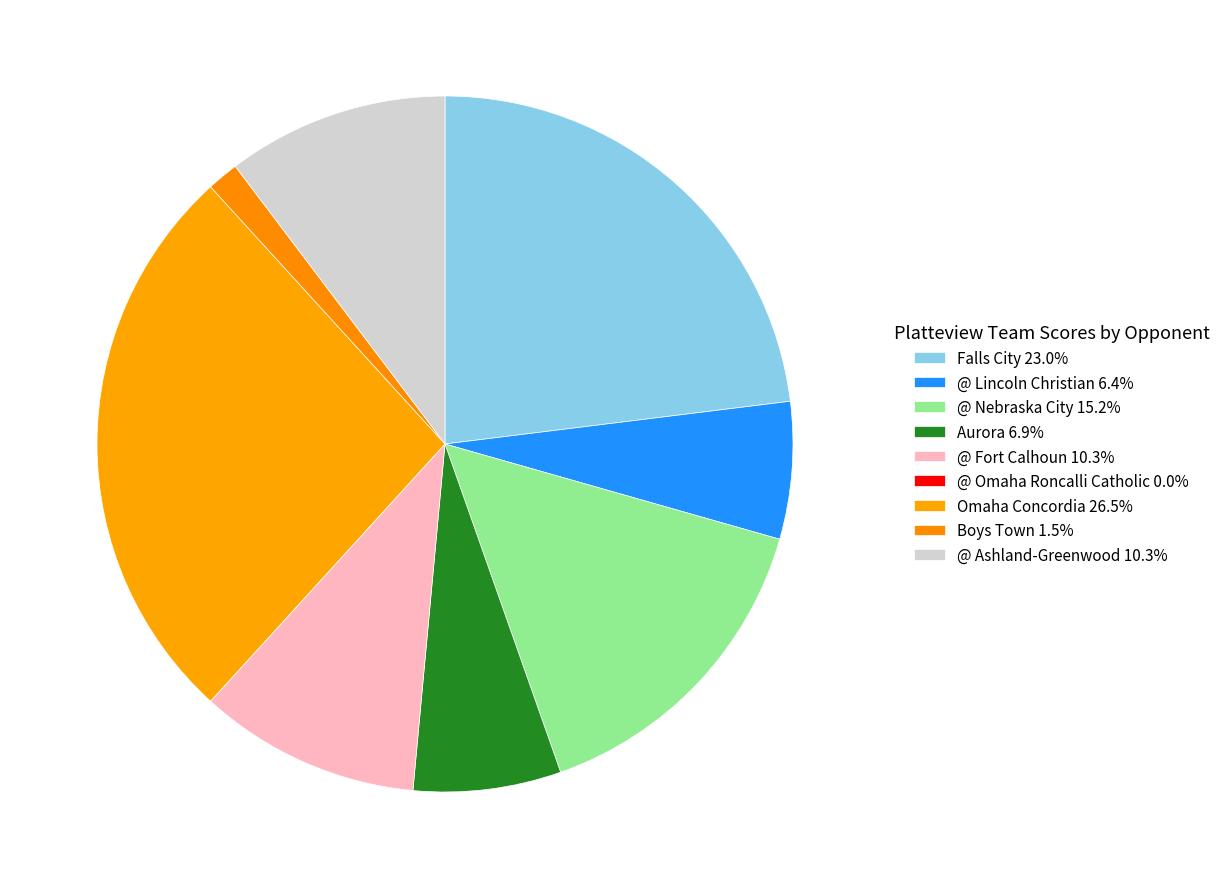

Rank the categories by value from highest to lowest.

Omaha Concordia, Falls City, @ Nebraska City, @ Fort Calhoun, @ Ashland-Greenwood, Aurora, @ Lincoln Christian, Boys Town, @ Omaha Roncalli Catholic